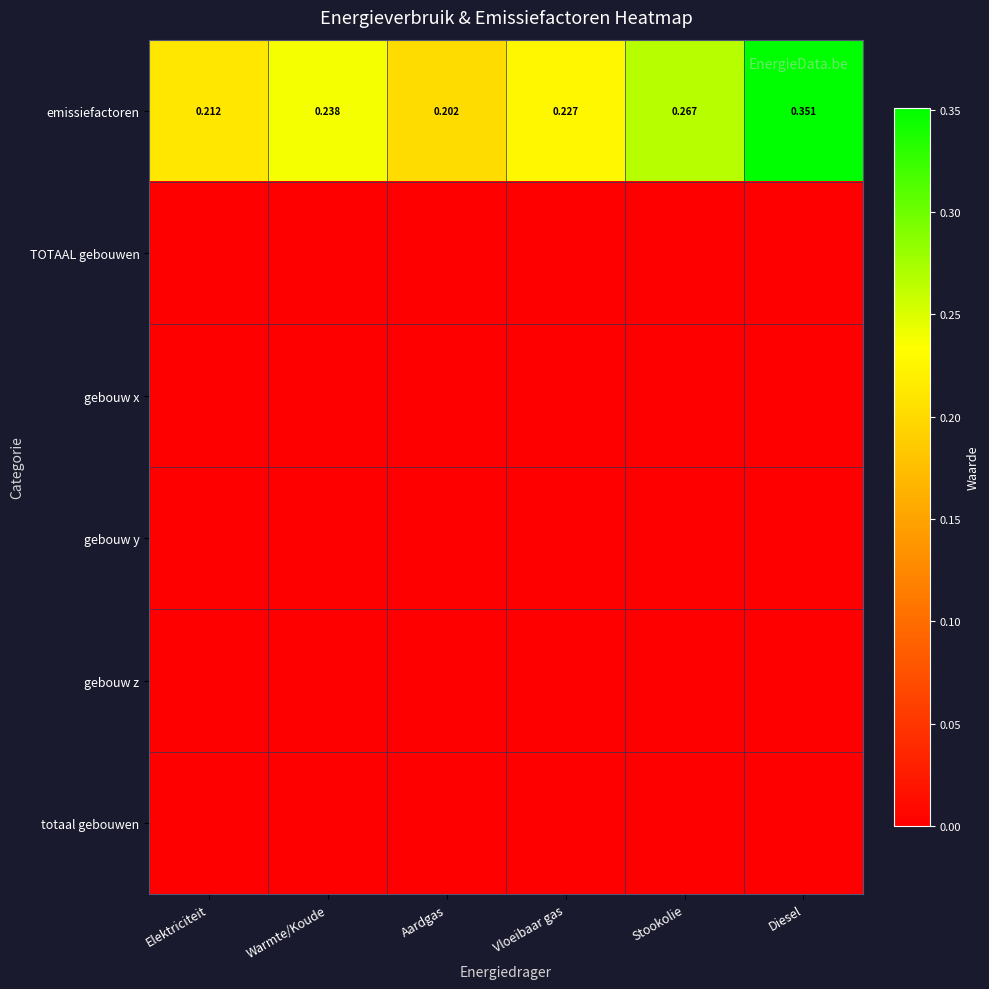

Where is emissiefactoren nearest to the value 0?

Aardgas